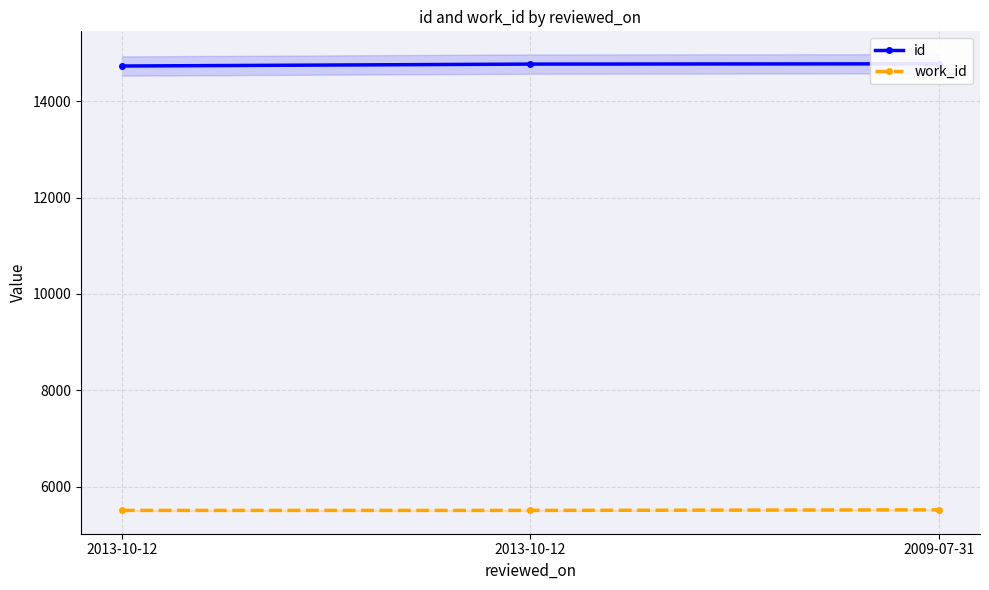

At which category is the sum across all series the highest?

2009-07-31